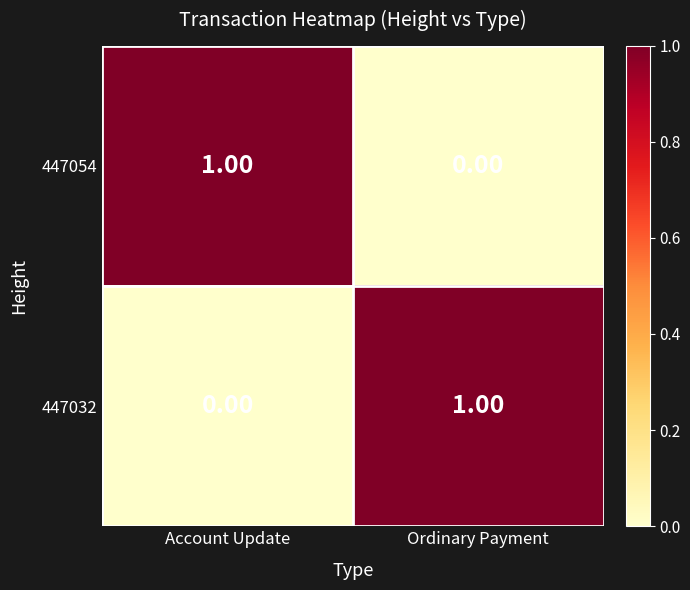

Which category has the lowest value in the 447054 series?

Ordinary Payment